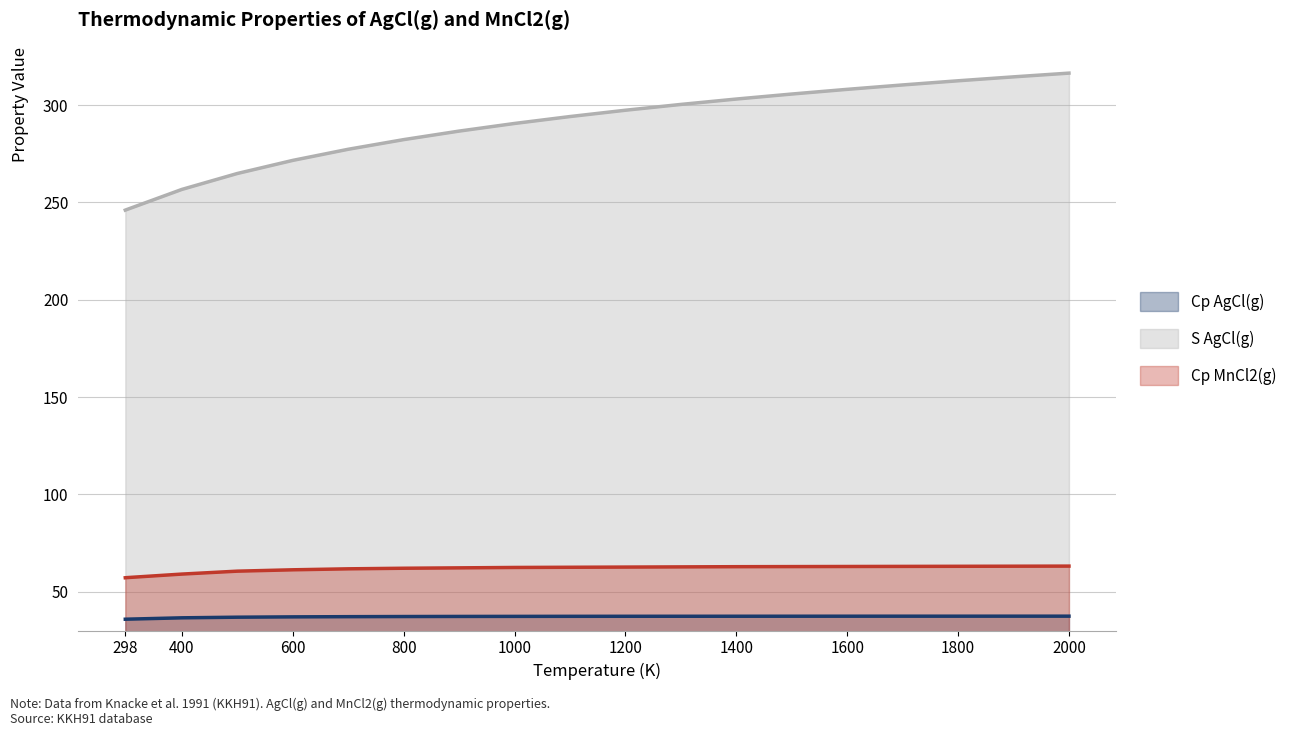

Does the chart have visible grid lines?

Yes